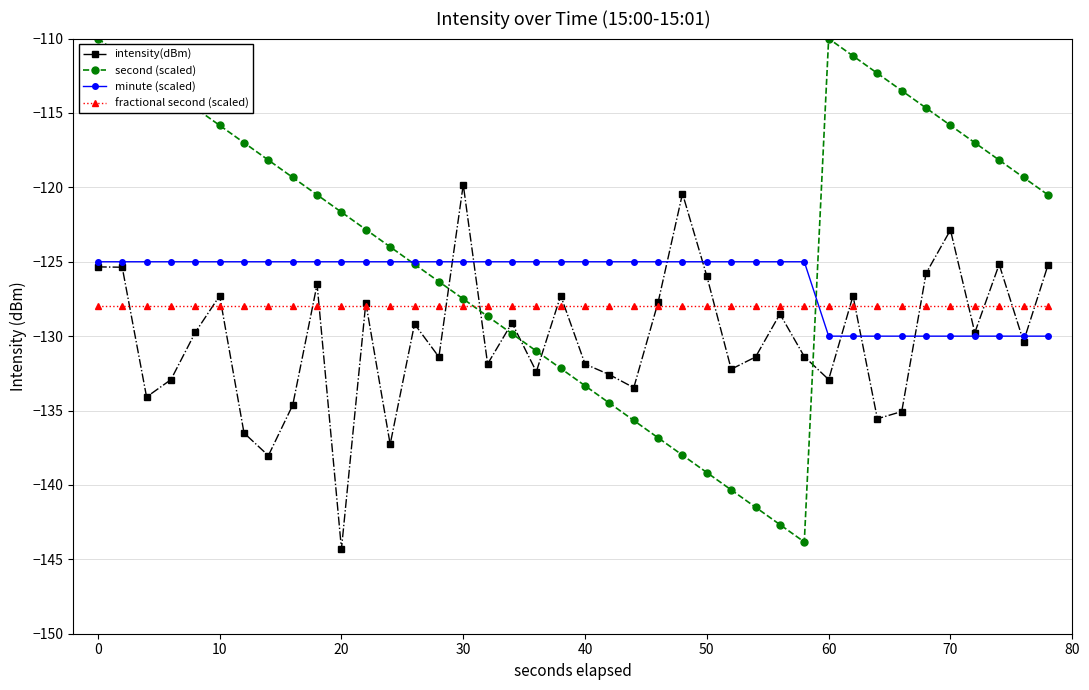

How many lines are shown in the chart?

4